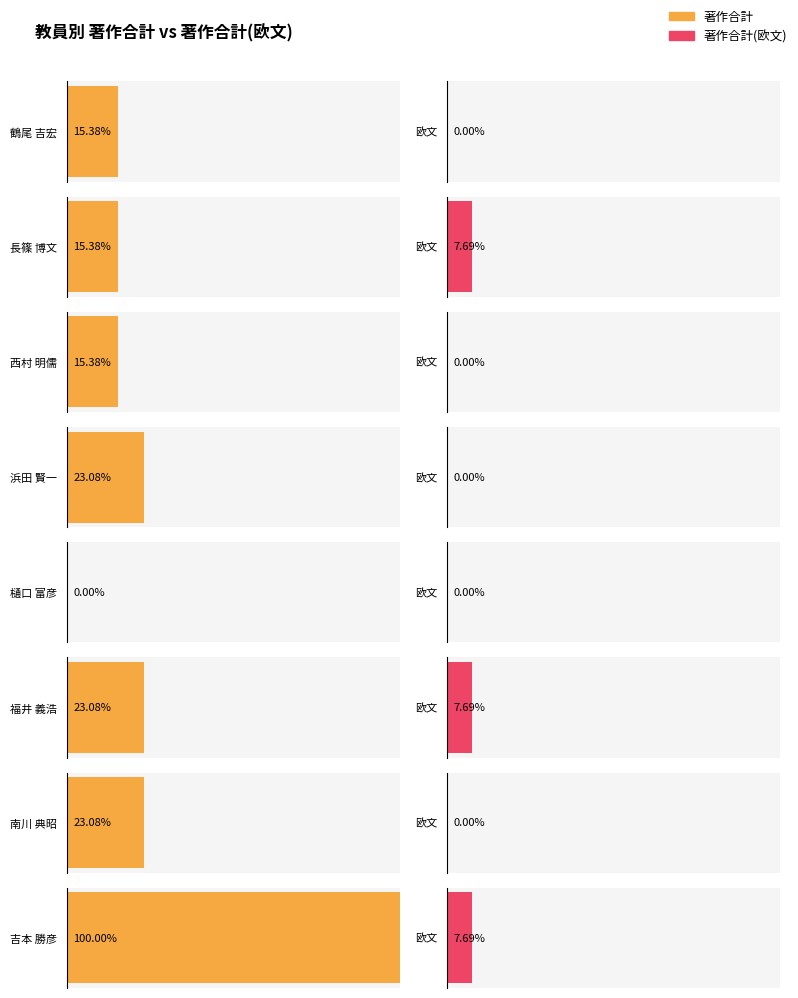

What are all the series names shown in the legend?

著作合計, 著作合計(欧文)